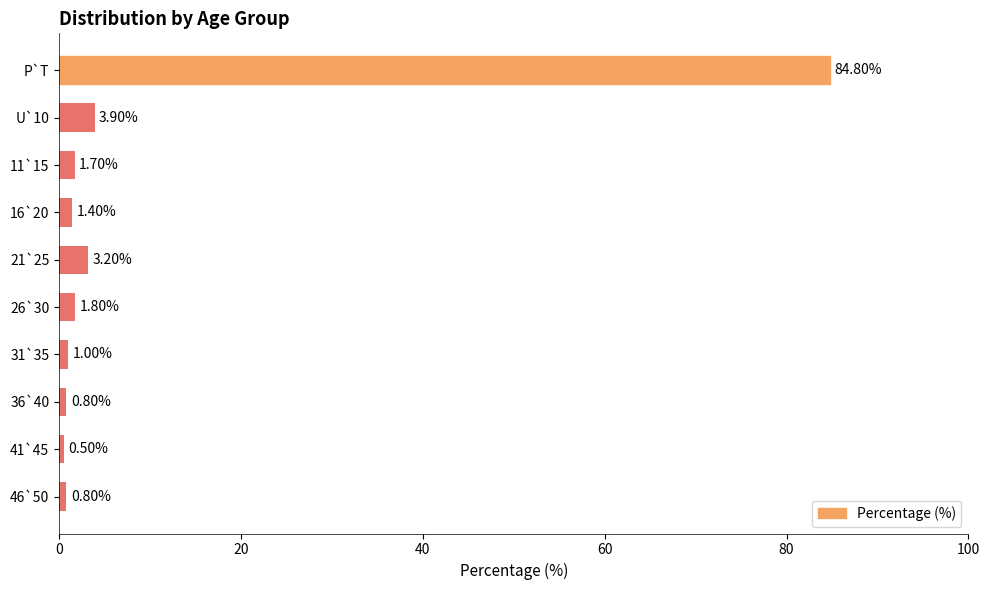

What is the difference between the maximum and second lowest values?

84.0